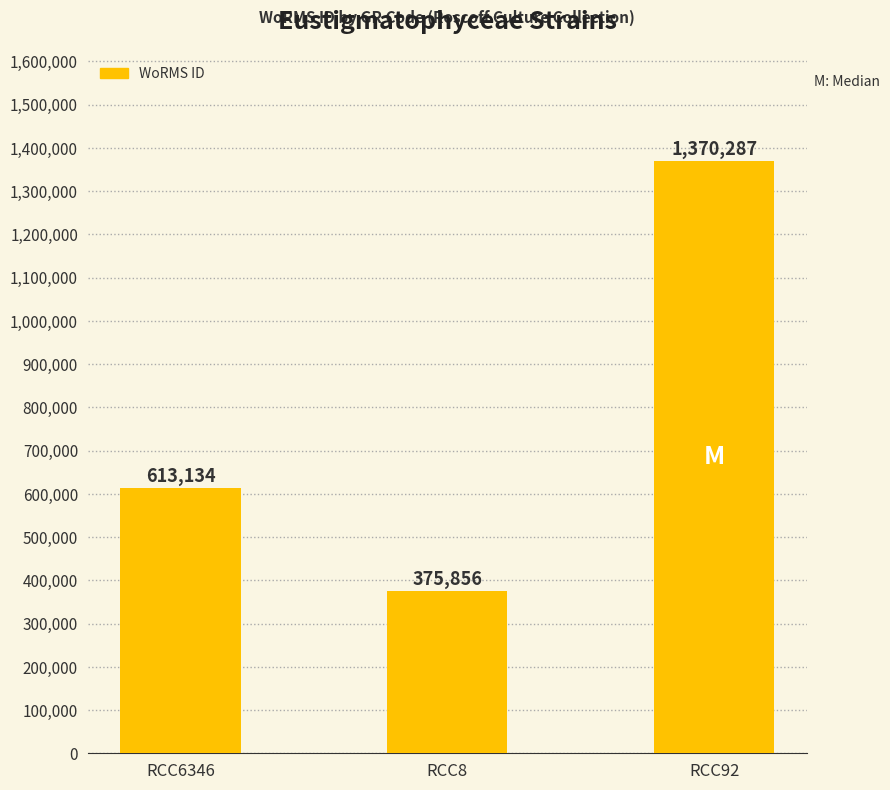

Read the value at RCC8.

375856